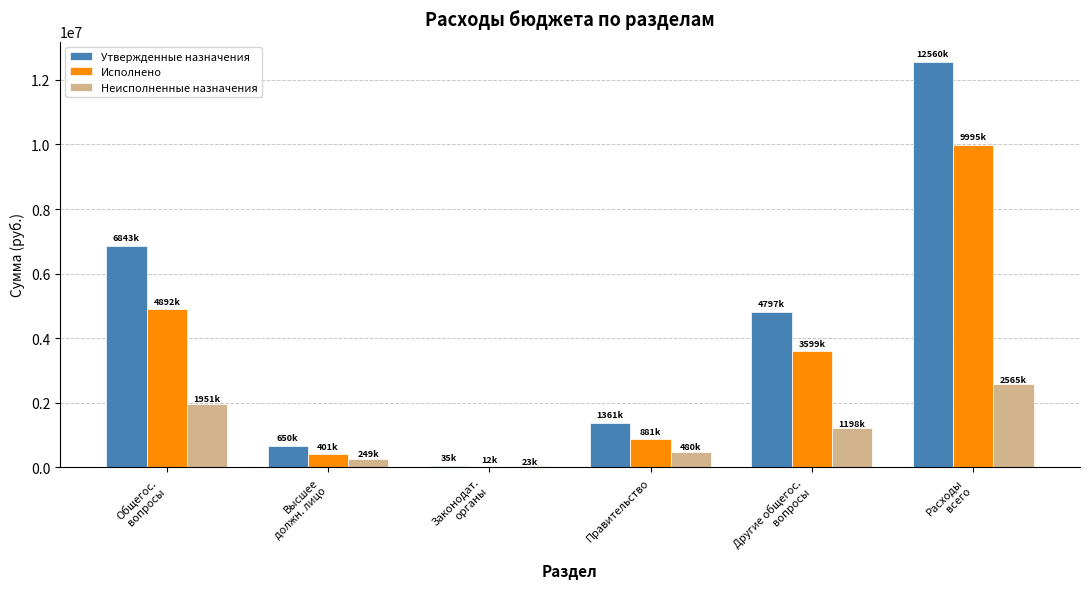

True or false: Неисполненные назначения has a value of 1049180.8 at Общегос.
вопросы.

False